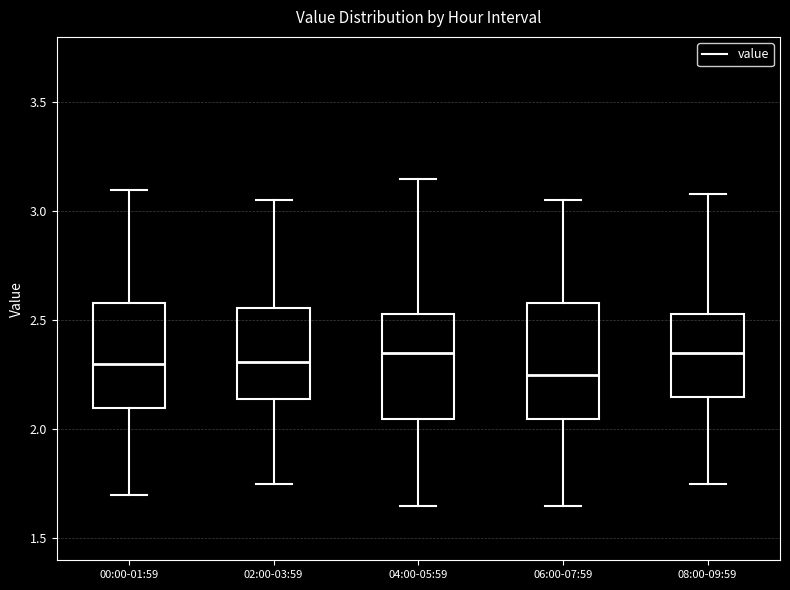

Which box is the tallest, from its lower edge to its upper edge?

06:00-07:59